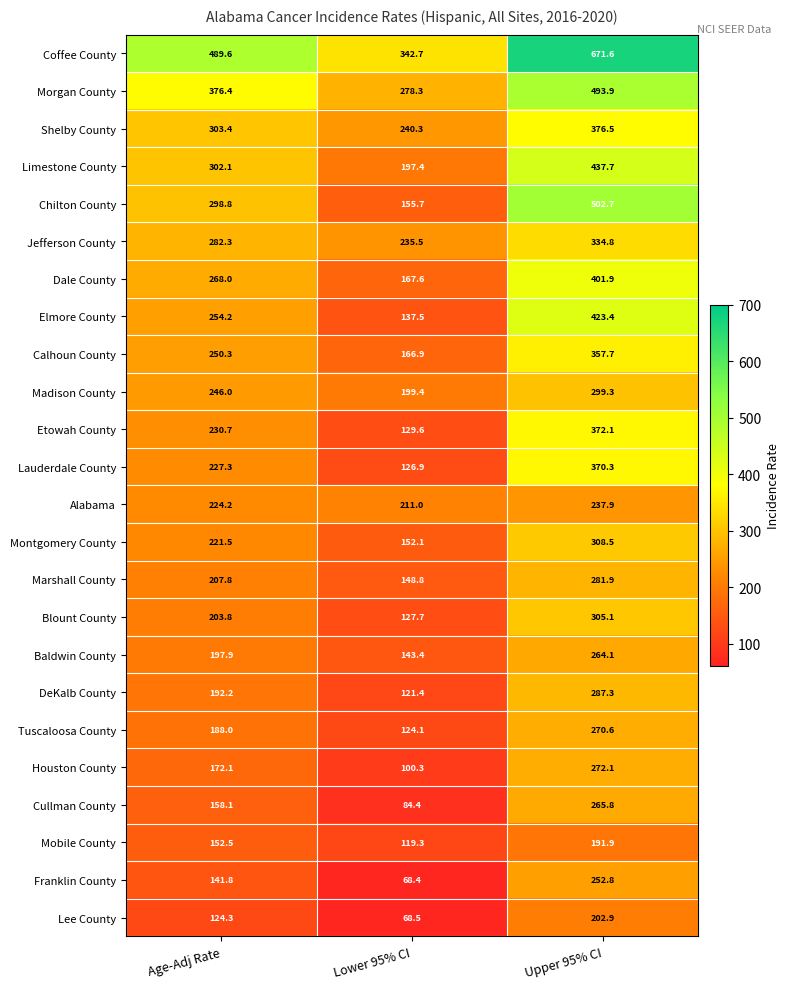

At how many categories does at least one series exceed 87?

3